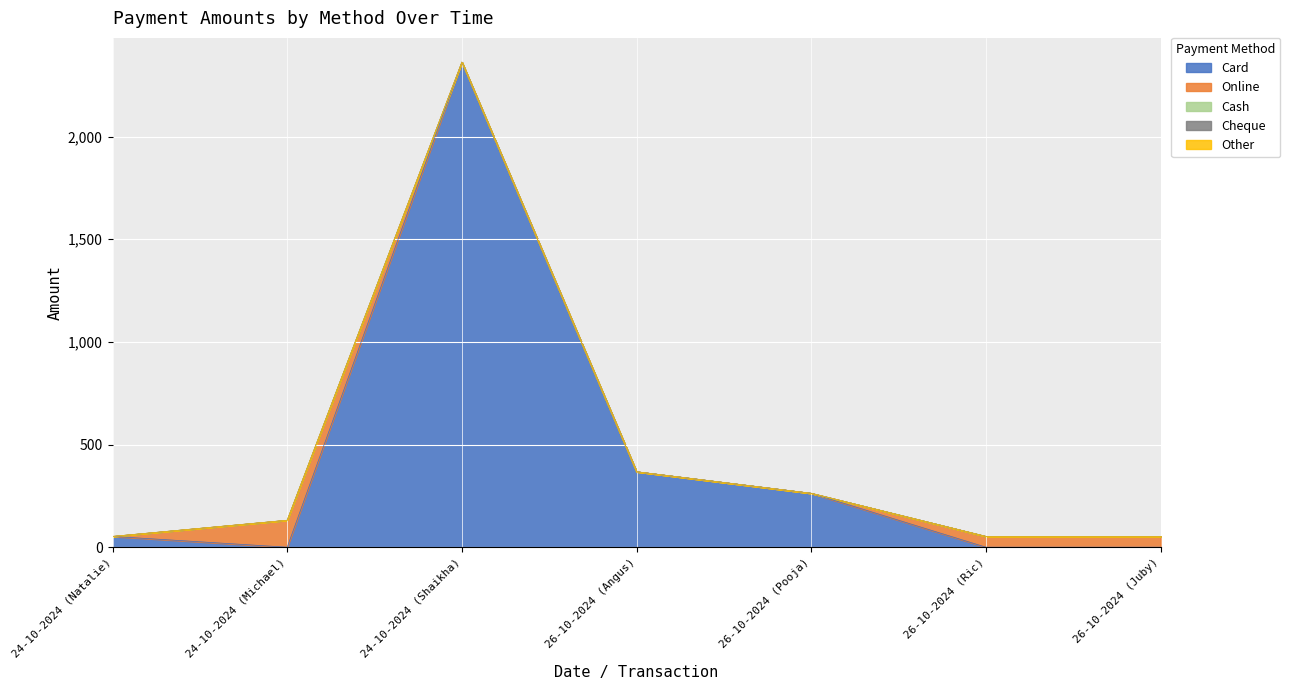

True or false: Other and Online intersect in this chart.

False